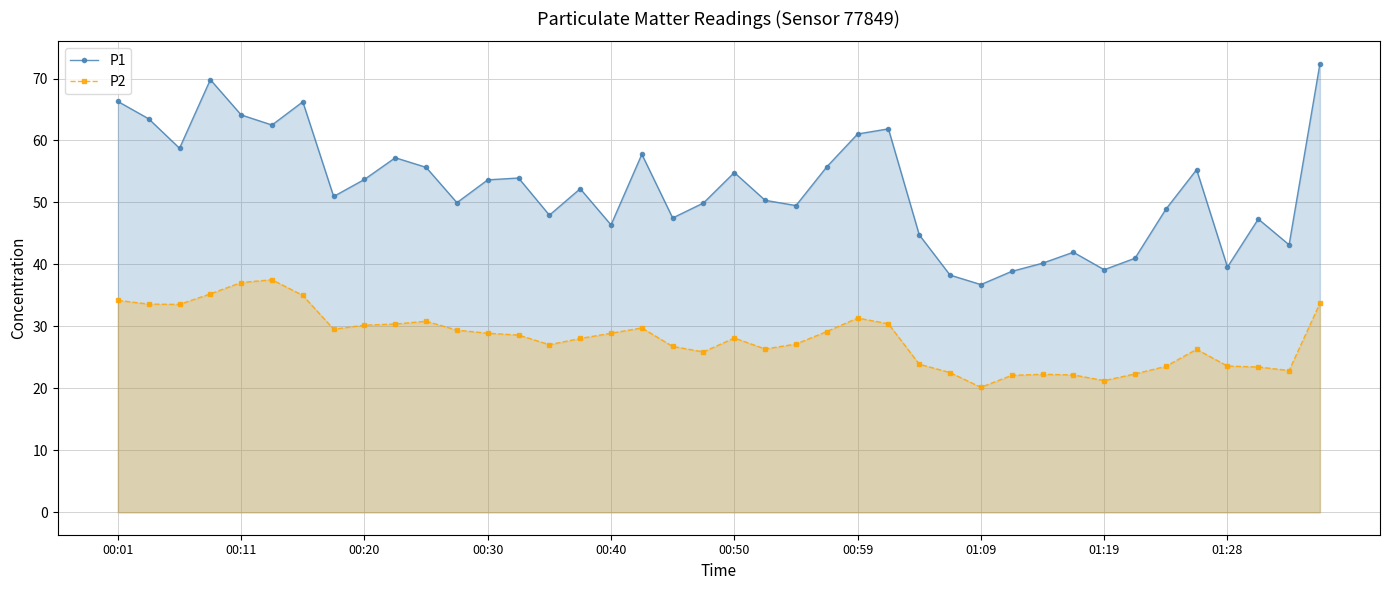

What is the sum of all P2 values?

1123.3